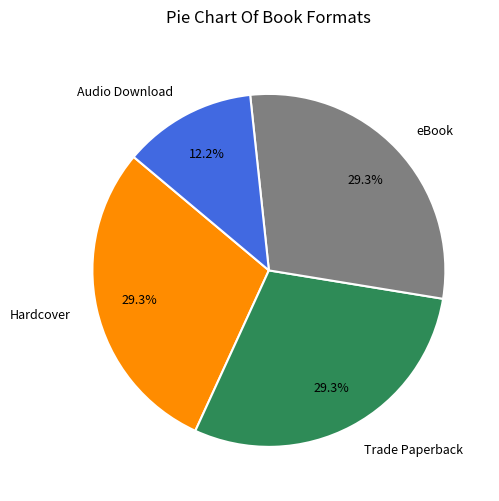

Which category has the smallest portion of the pie?

Audio Download